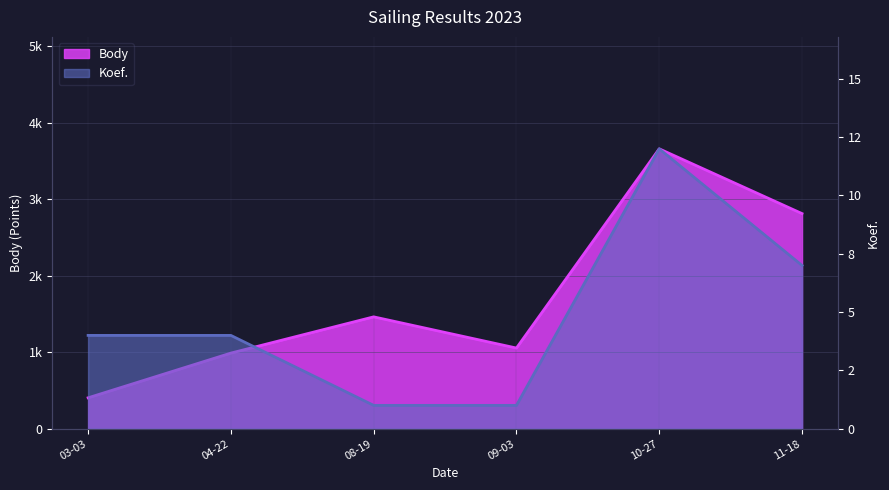

Between 08-19 and 03-03, which is larger?

08-19